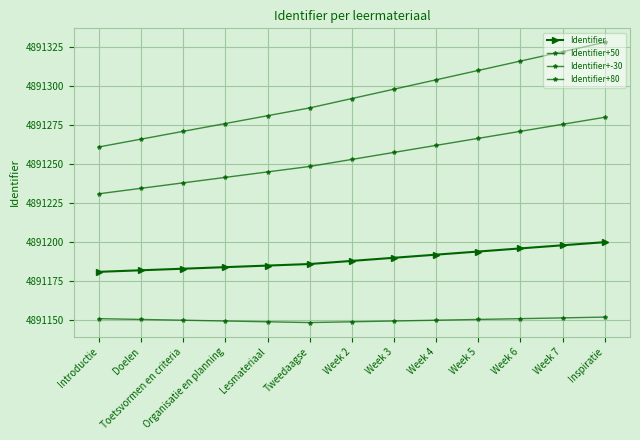

Which has a higher value, Week 3 or Introductie?

Week 3